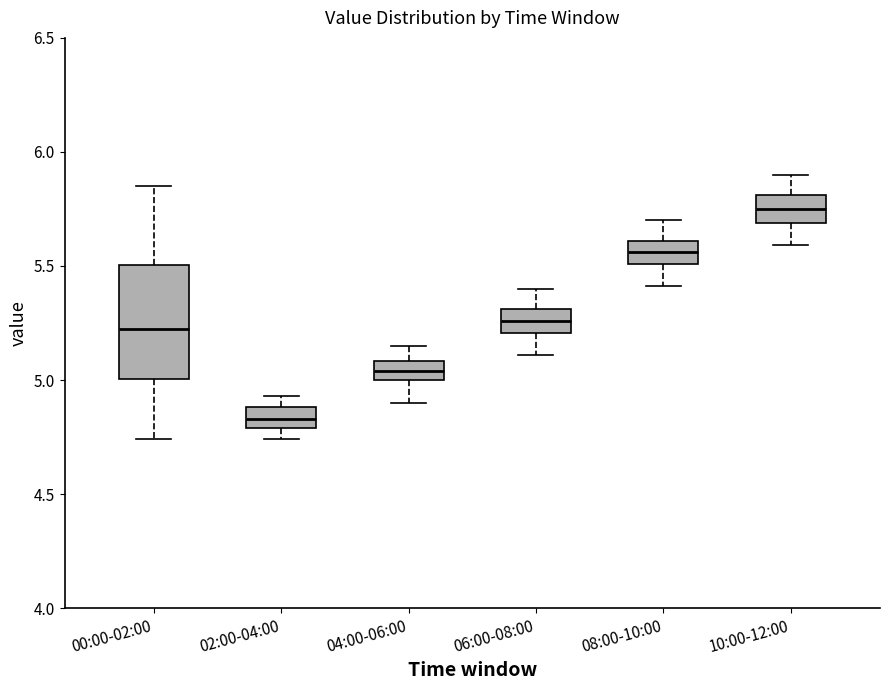

Reading left to right, transcribe this box plot: for each box, give where its median line is, the range the box spans, and where its two whiskers end, as read against the y-axis. The values are not printed on the chart, so give them approximately, as read against the axis.

00:00-02:00: median 5.25, box 5.00 to 5.50, whiskers 4.75 to 5.85
02:00-04:00: median 4.85, box 4.80 to 4.90, whiskers 4.75 to 4.95
04:00-06:00: median 5.05, box 5.00 to 5.10, whiskers 4.90 to 5.15
06:00-08:00: median 5.25, box 5.20 to 5.30, whiskers 5.10 to 5.40
08:00-10:00: median 5.55, box 5.50 to 5.60, whiskers 5.40 to 5.70
10:00-12:00: median 5.75, box 5.70 to 5.80, whiskers 5.60 to 5.90